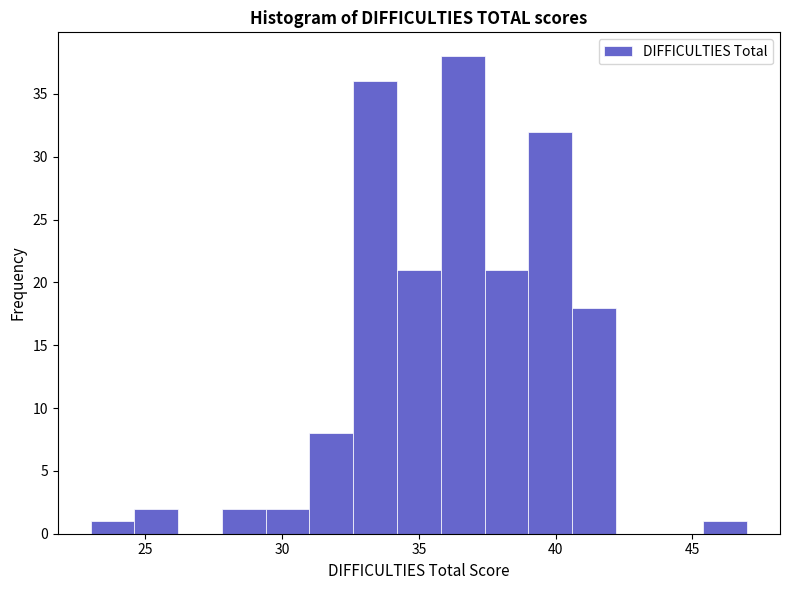

Read against the x-axis, roughly where is the centre of the tallest bar?

36.5